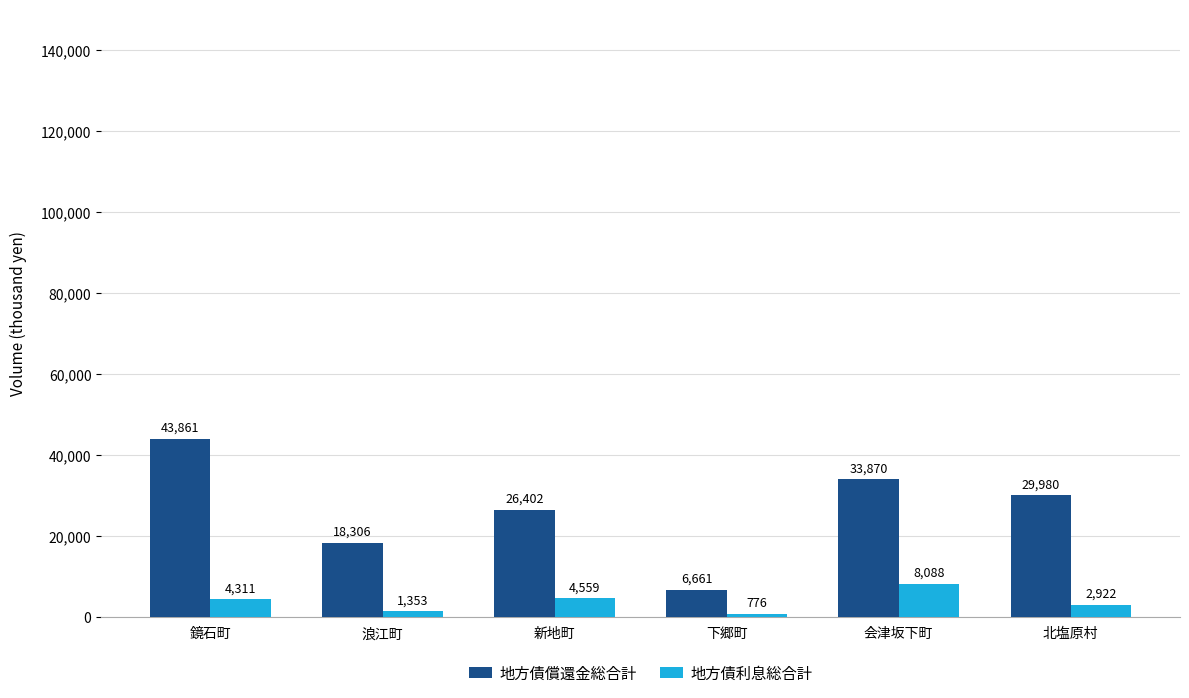

At which label is 地方債償還金総合計 closest to 25261?

新地町